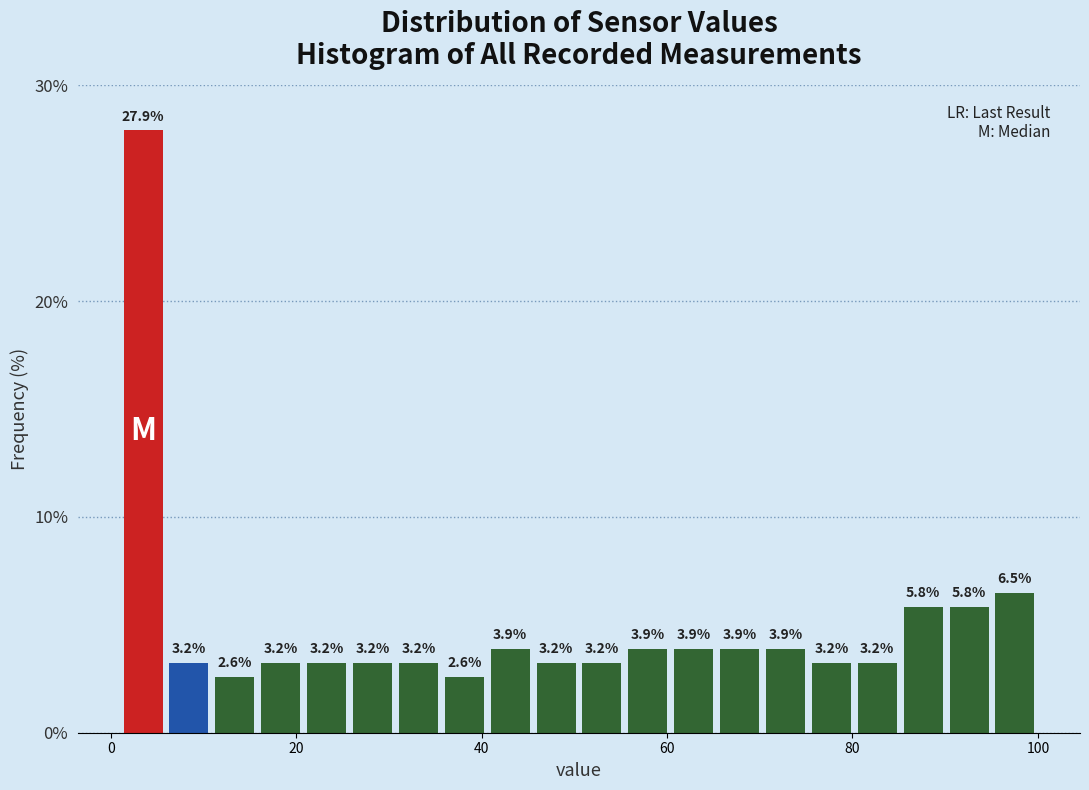

Read against the x-axis, roughly where is the centre of the tallest bar?

4